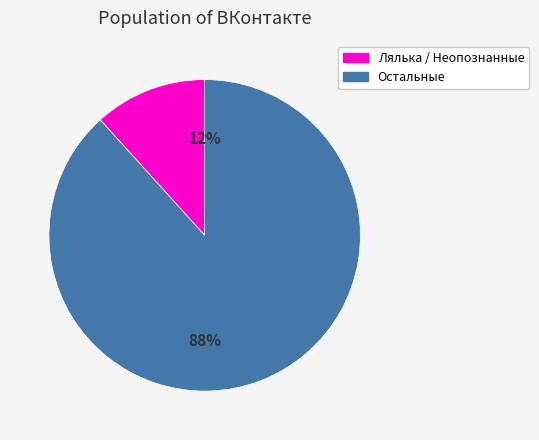

To the nearest percent, what is the average slice percentage?

50%